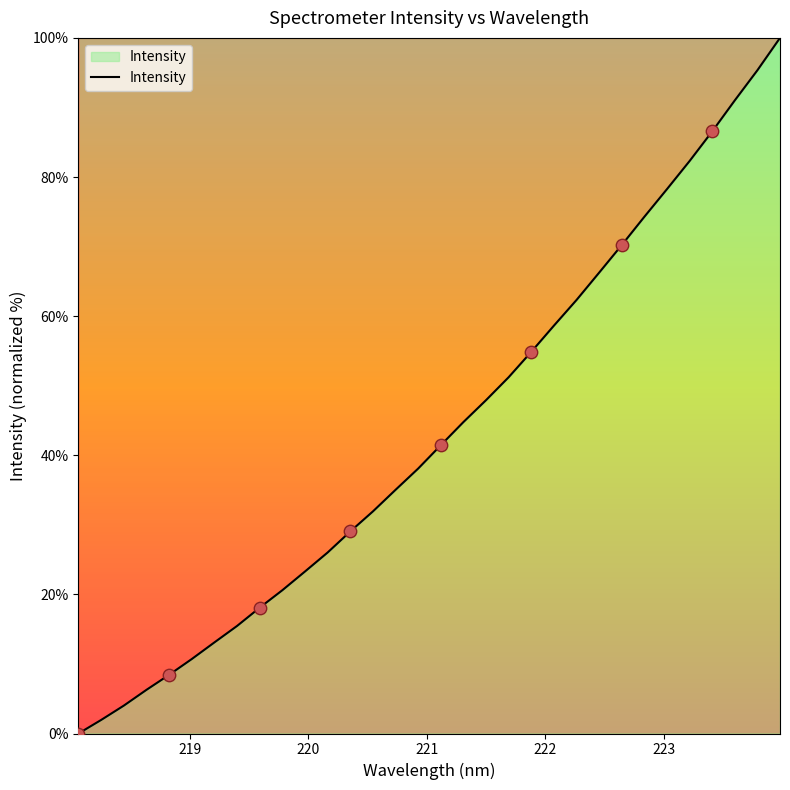

What is the greatest value displayed?

100.0